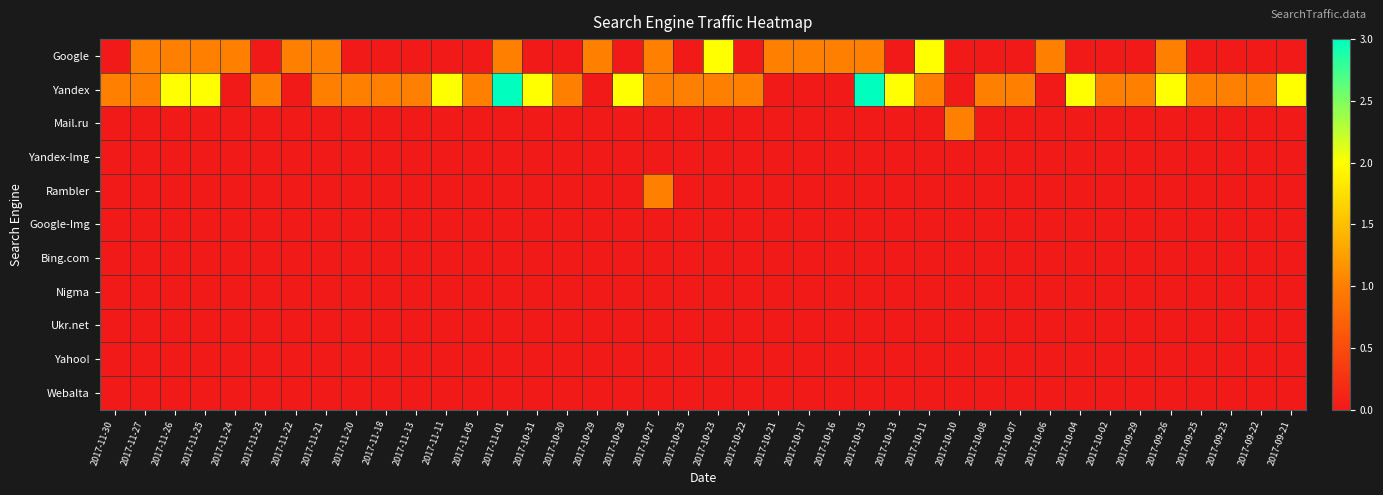

How many categories are shown in the chart?

40